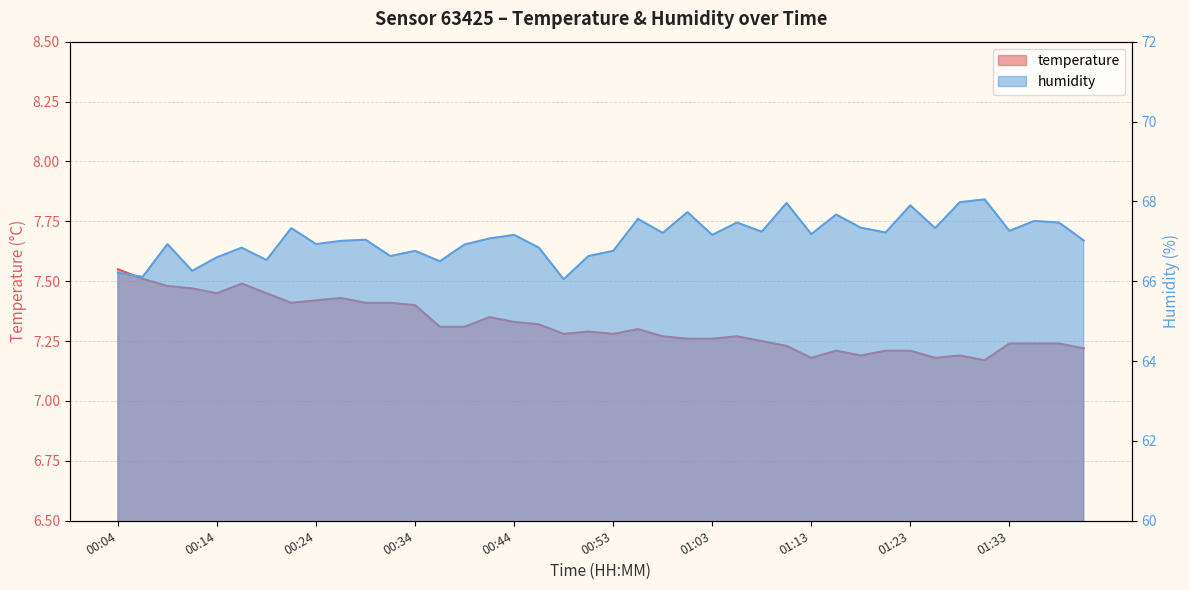

Is it true that humidity equals 116.3 at 00:49?

False